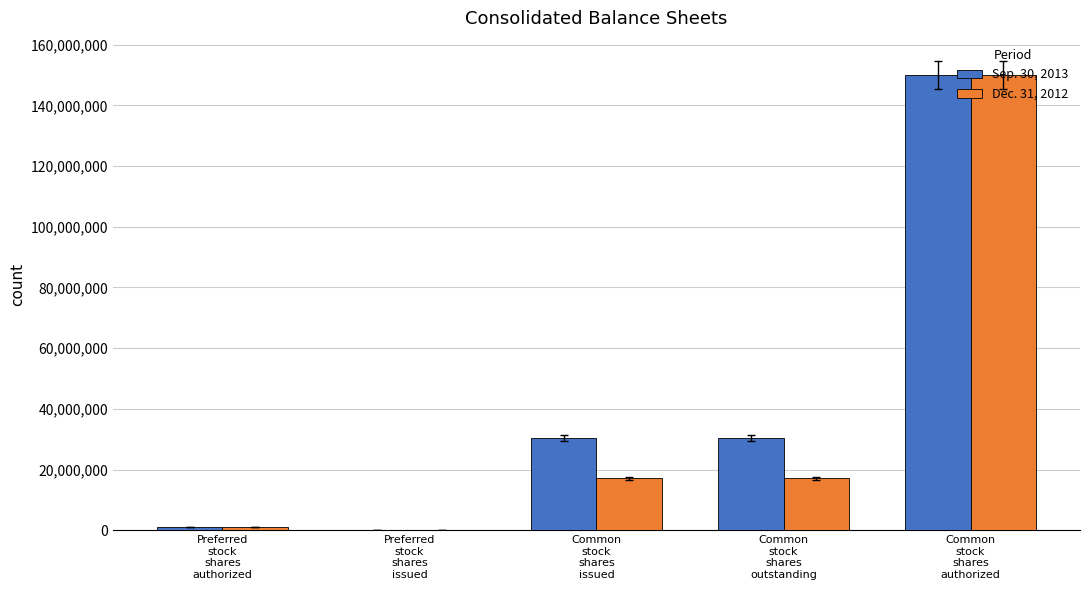

At which category does the chart reach its peak across all series?

Common
stock
shares
authorized